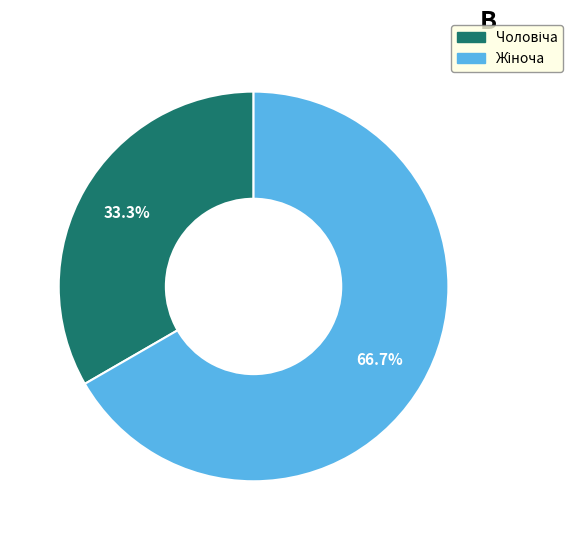

Which slice is the smallest?

Чоловіча